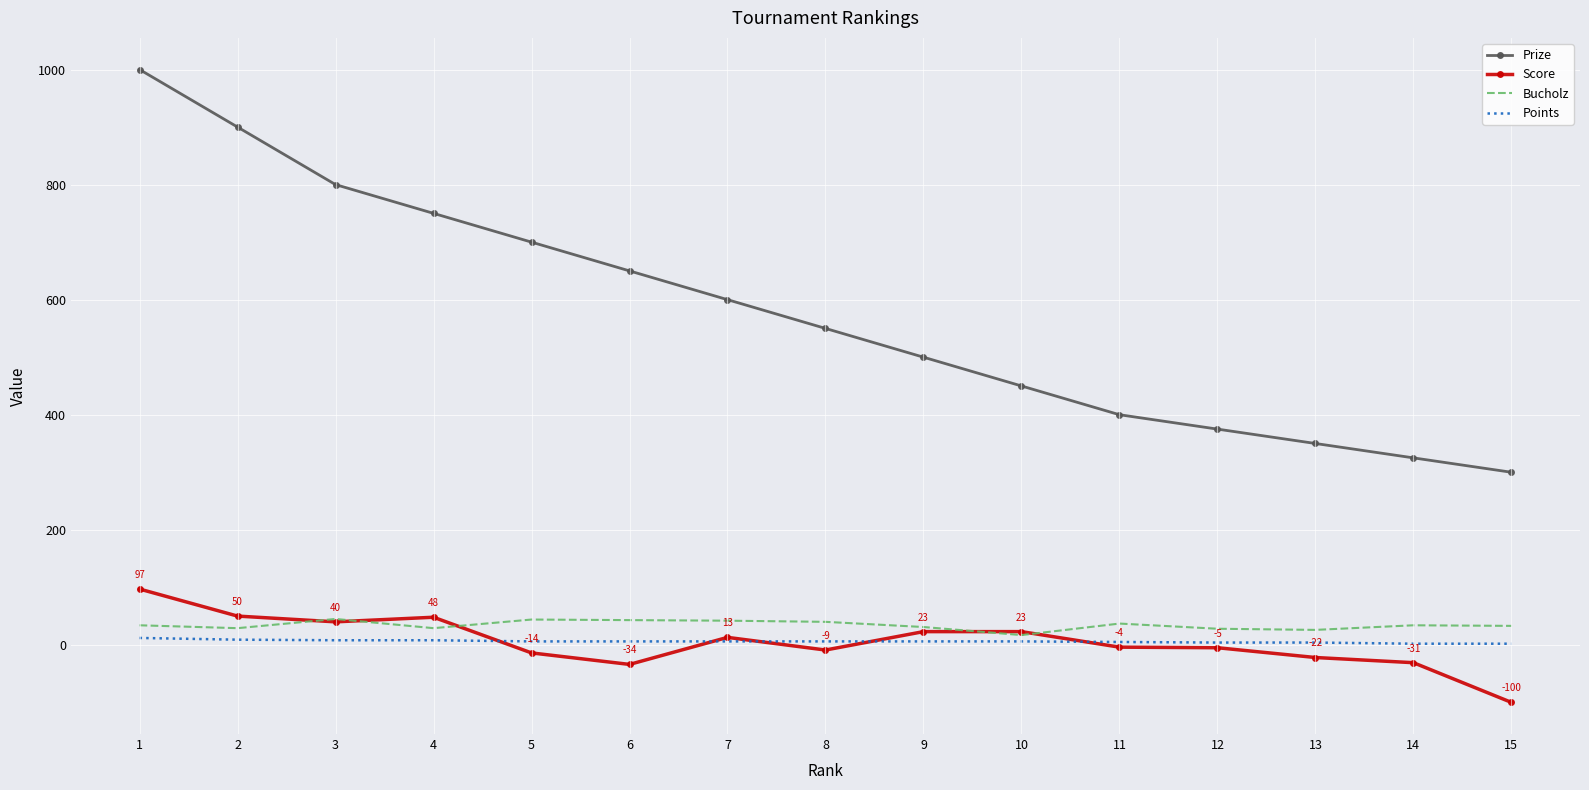

True or false: Points and Prize intersect in this chart.

False